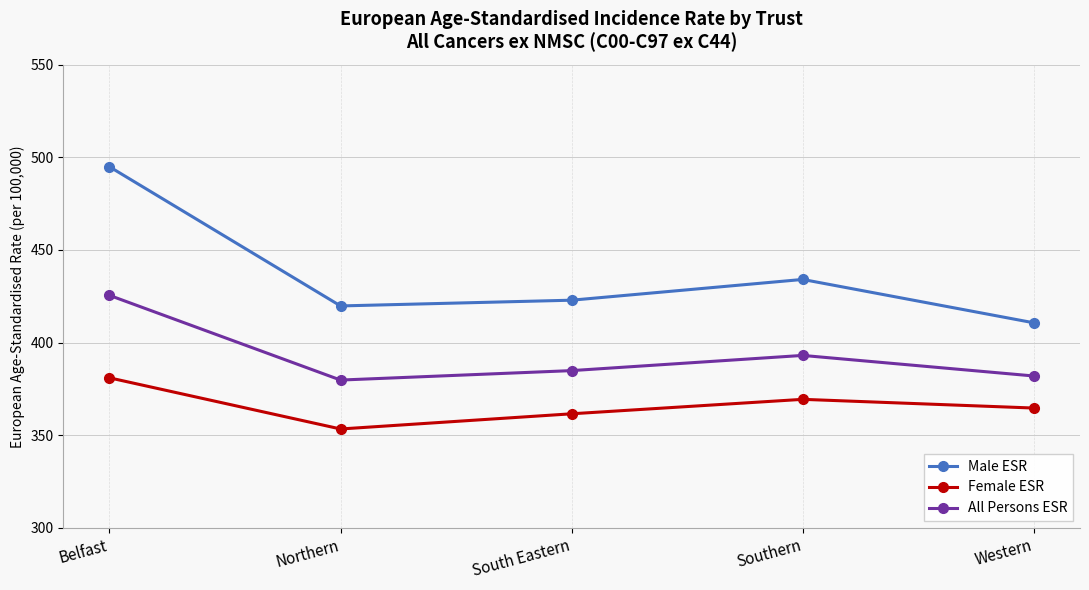

At which category does the chart reach its minimum across all series?

Northern